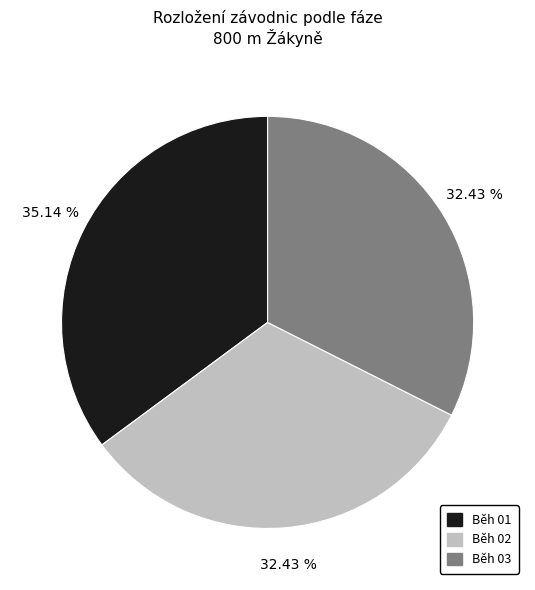

What is the largest slice in the pie chart?

Běh 01